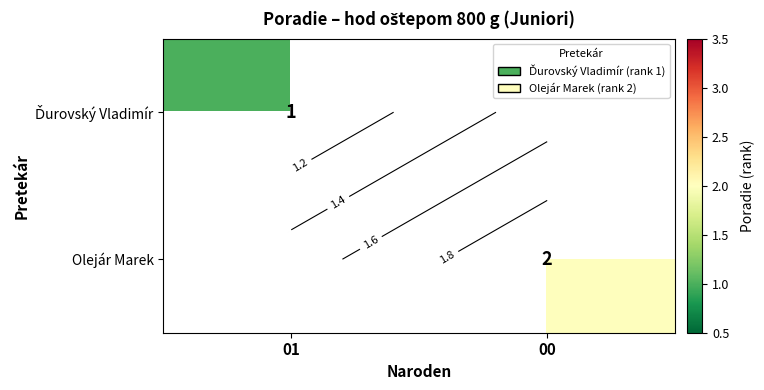

At which label is Ďurovský Vladimír closest to 1?

01